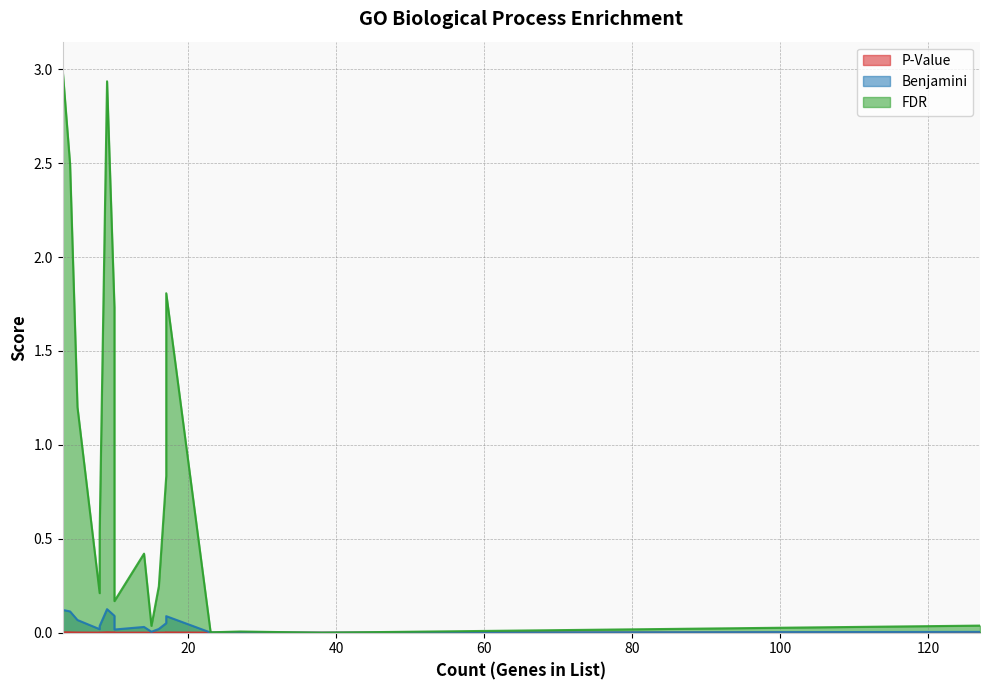

True or false: PValue has more than 2 interior local peaks.

False